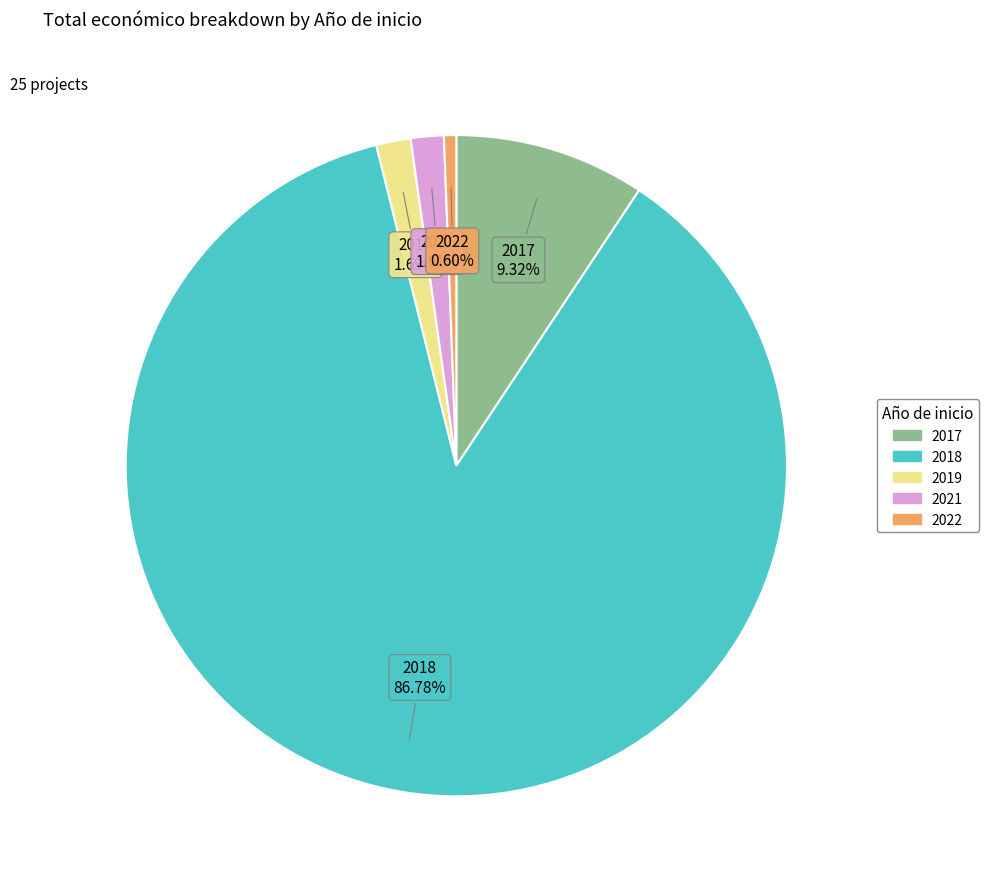

Is there any slice that represents more than half of the pie?

Yes